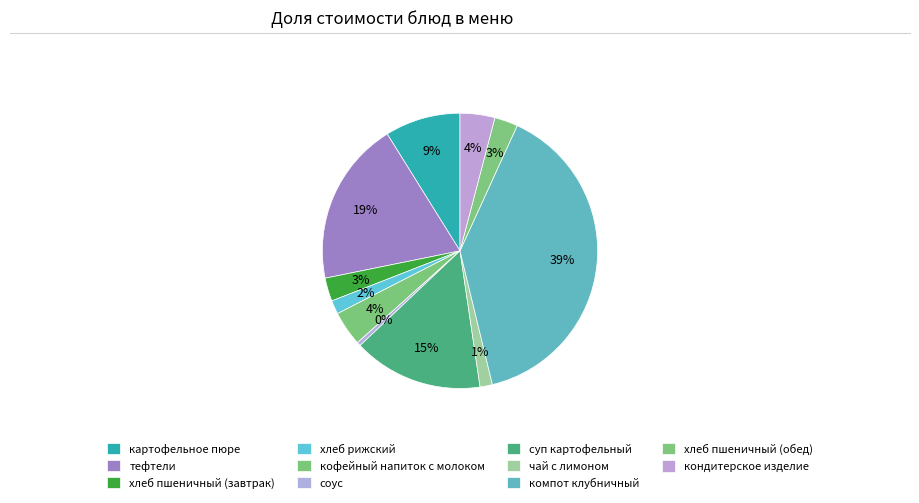

To the nearest percent, what is the combined percentage of компот клубничный and соус?

40%